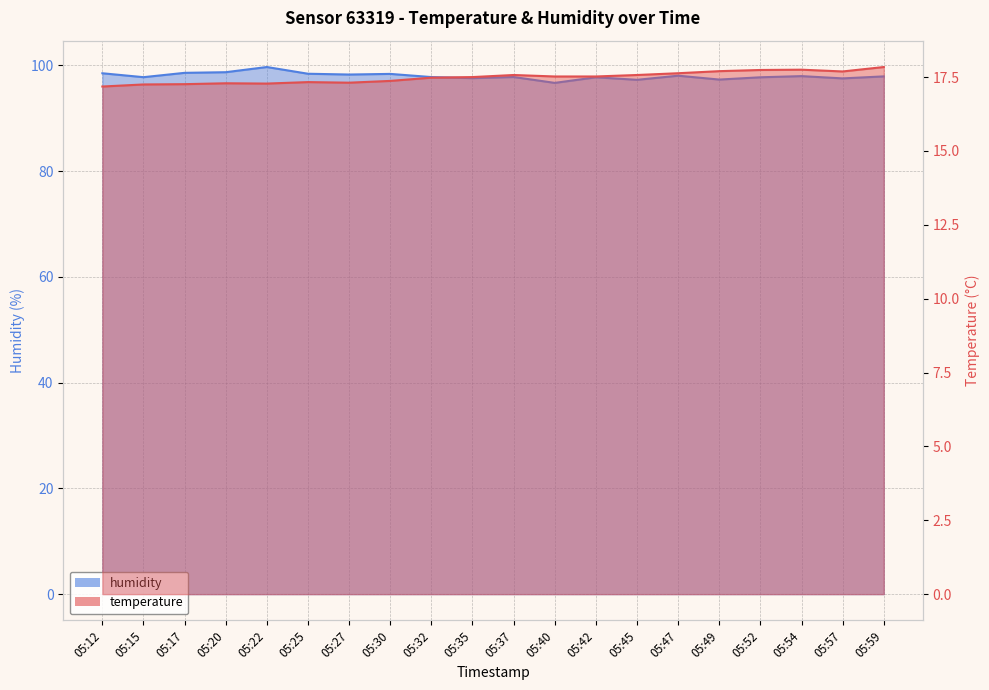

Reading left to right, what are all the values shown in this chart?

temperature: 17.2	17.2	17.3	17.3	17.3	17.3	17.3	17.4	17.5	17.5	17.6	17.5	17.5	17.6	17.6	17.7	17.7	17.8	17.7	17.8
humidity: 98.5	97.8	98.6	98.7	99.7	98.4	98.3	98.4	97.8	97.6	97.8	96.7	97.7	97.3	98.0	97.3	97.7	98.0	97.5	97.9